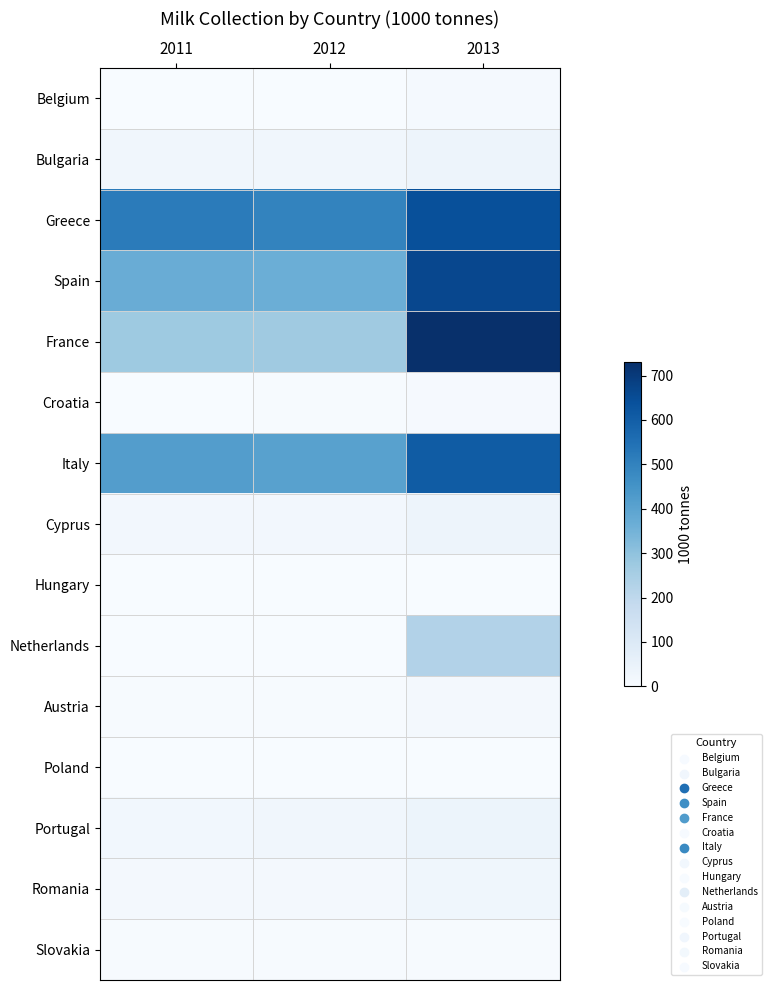

Which series changed the most between 2011 and 2013?

France